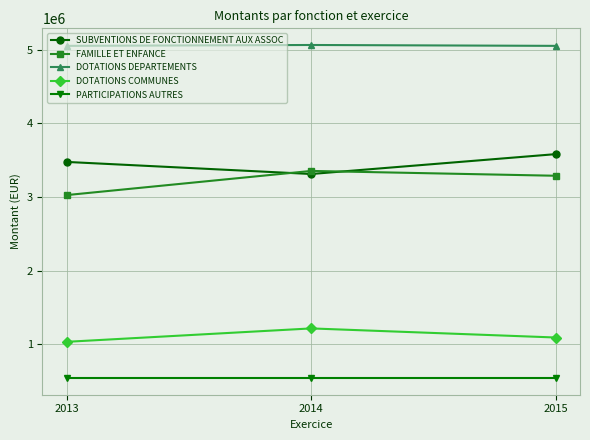

The value of SUBVENTIONS DE FONCTIONNEMENT AUX ASSOC at 2015 is 5727680. True or false?

False